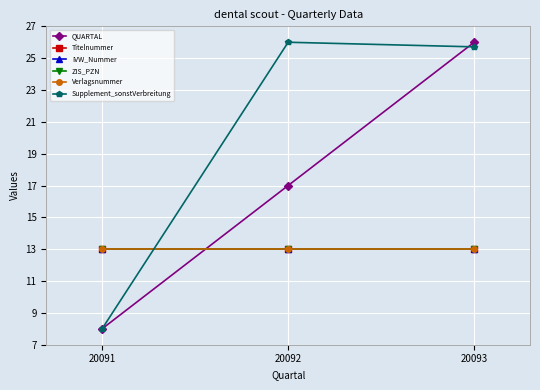

List the series in order of their peak value, highest first.

QUARTAL, Supplement_sonstVerbreitung, Titelnummer, IVW_Nummer, ZIS_PZN, Verlagsnummer